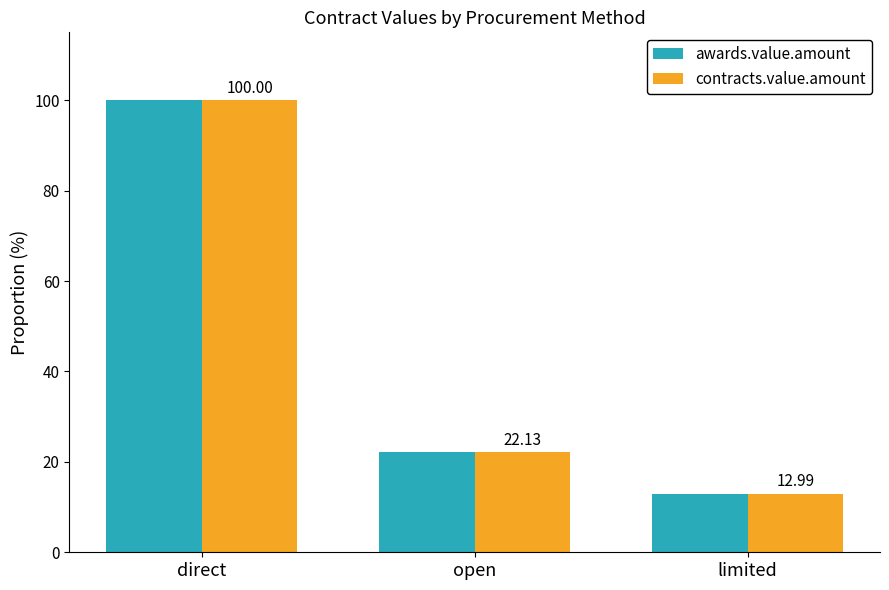

Reading left to right, extract all data points from this chart.

awards.value.amount: direct=100.0	open=22.1	limited=13.0
contracts.value.amount: direct=100.0	open=22.1	limited=13.0